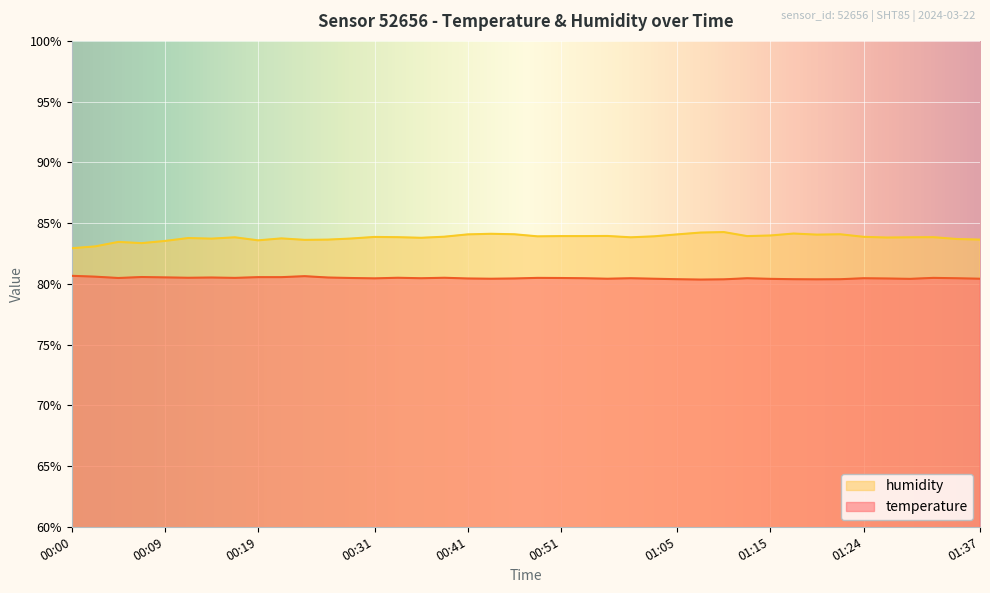

How many interior local peaks does the temperature series have?

10